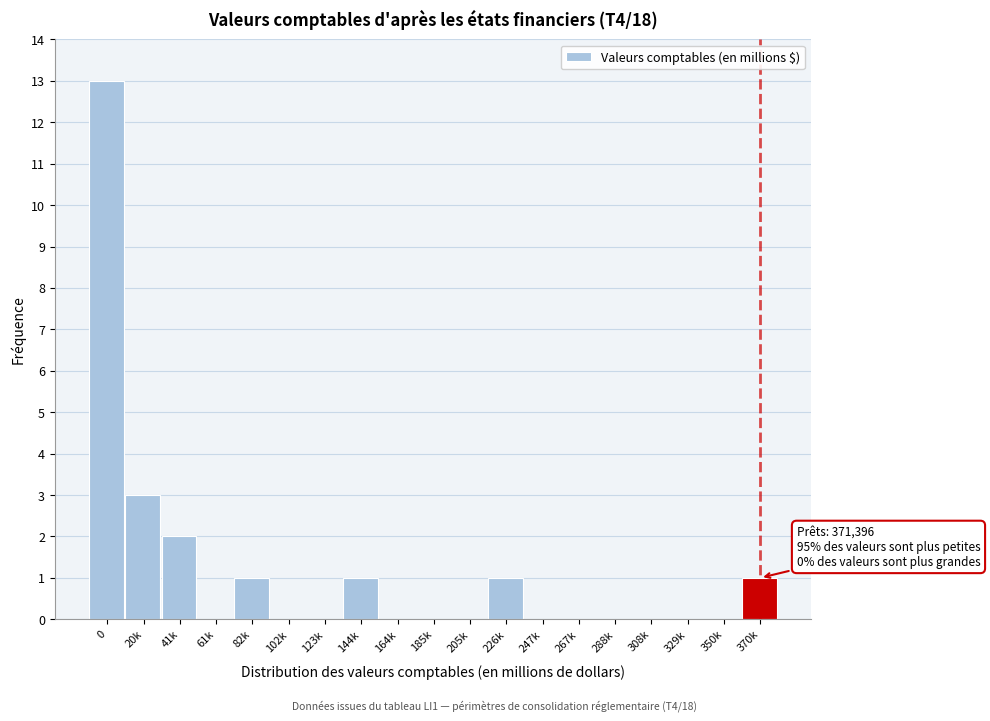

Reading left to right, extract all data points from this chart.

0=13	20k=3	41k=2	61k=0	82k=1	102k=0	123k=0	144k=1	164k=0	185k=0	205k=0	226k=1	247k=0	267k=0	288k=0	308k=0	329k=0	350k=0	370k=1